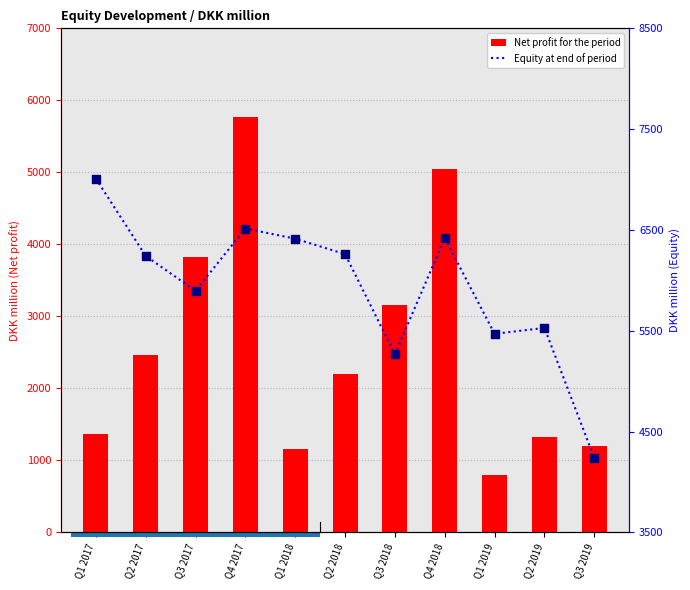

What are all the series names shown in the legend?

Net profit for the period, Equity at end of period